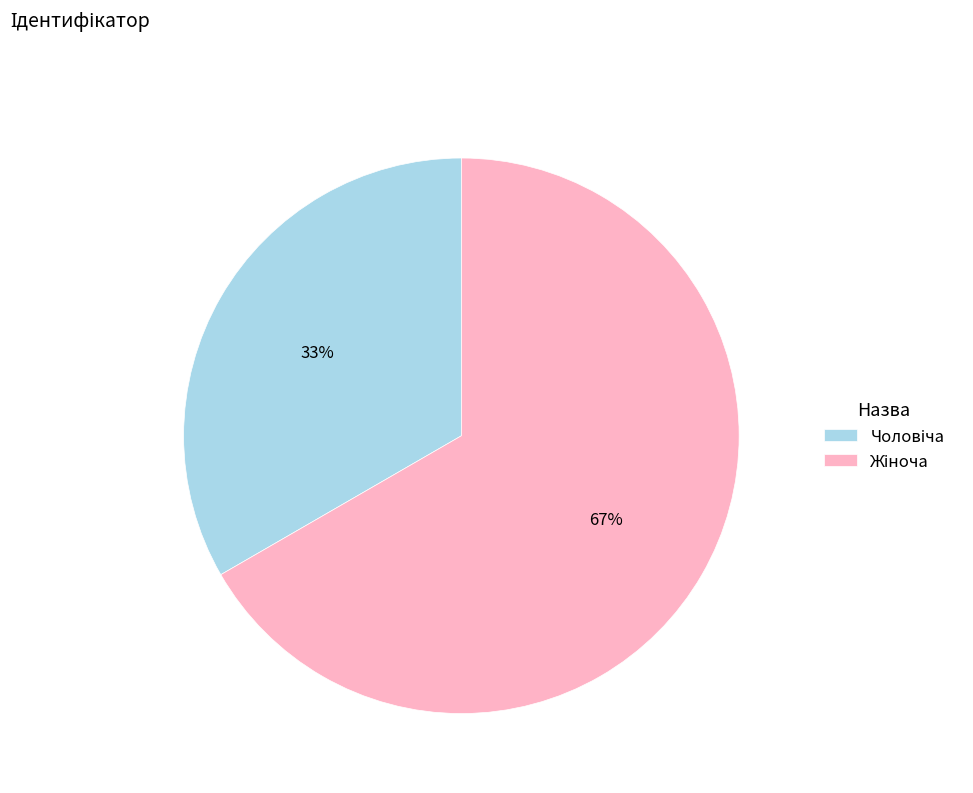

Is there any slice that represents more than half of the pie?

Yes